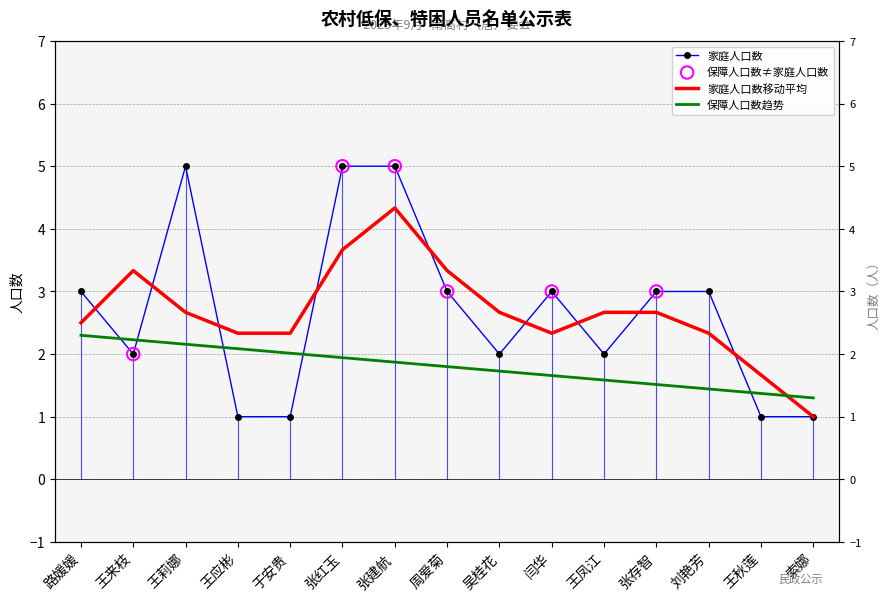

Between 刘艳芳 and 张建航, which is larger?

张建航